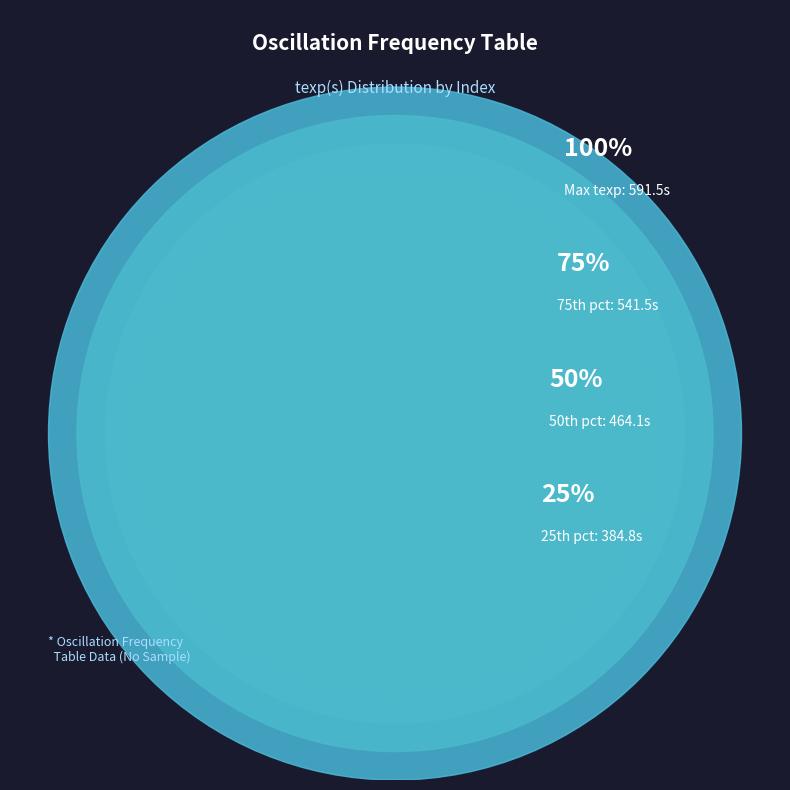

Is there a majority slice in this chart?

No